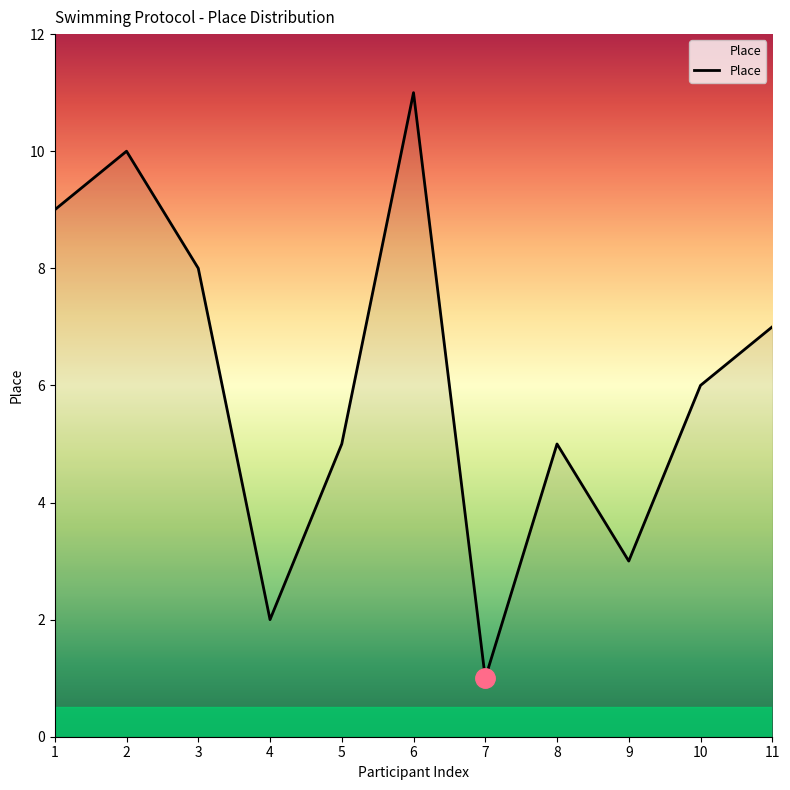

How many interior local peaks (higher than both neighbors) does the data have?

3